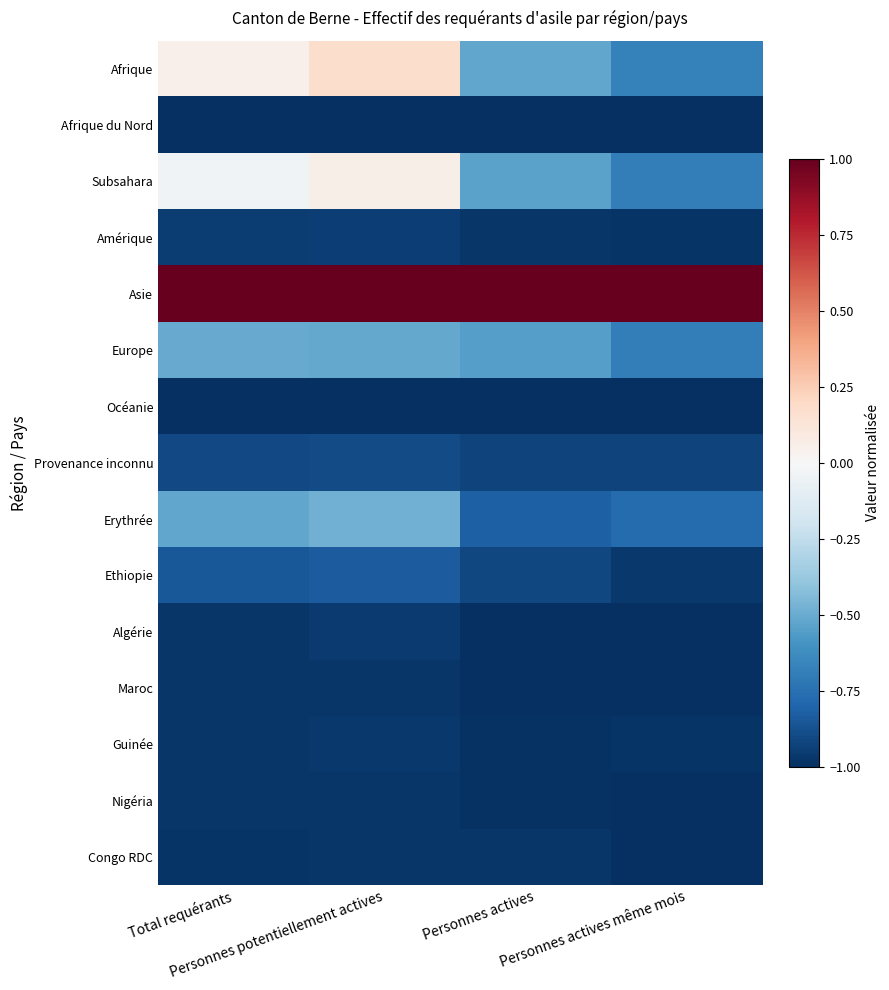

Which series changed the most between Personnes potentiellement actives and Personnes actives?

Afrique